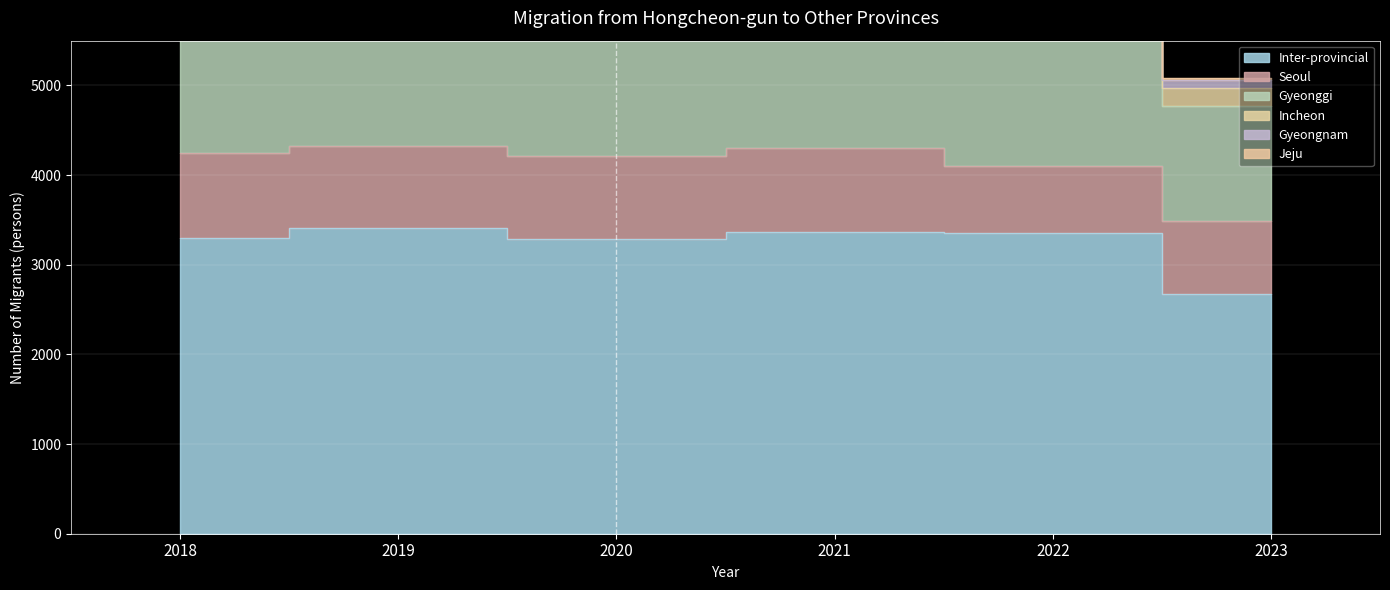

What are all the series names shown in the legend?

Seoul, Gyeonggi, Incheon, Inter-provincial, Gyeongnam, Jeju